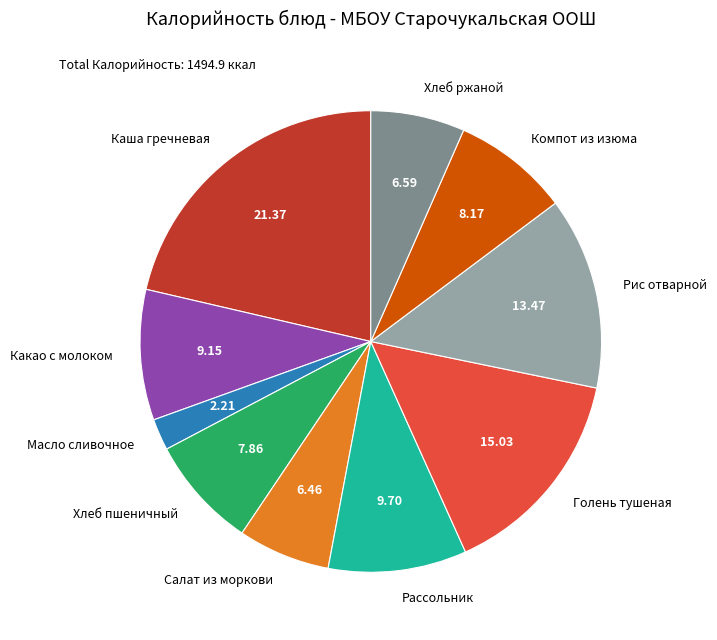

Which category has the smallest portion of the pie?

Масло сливочное